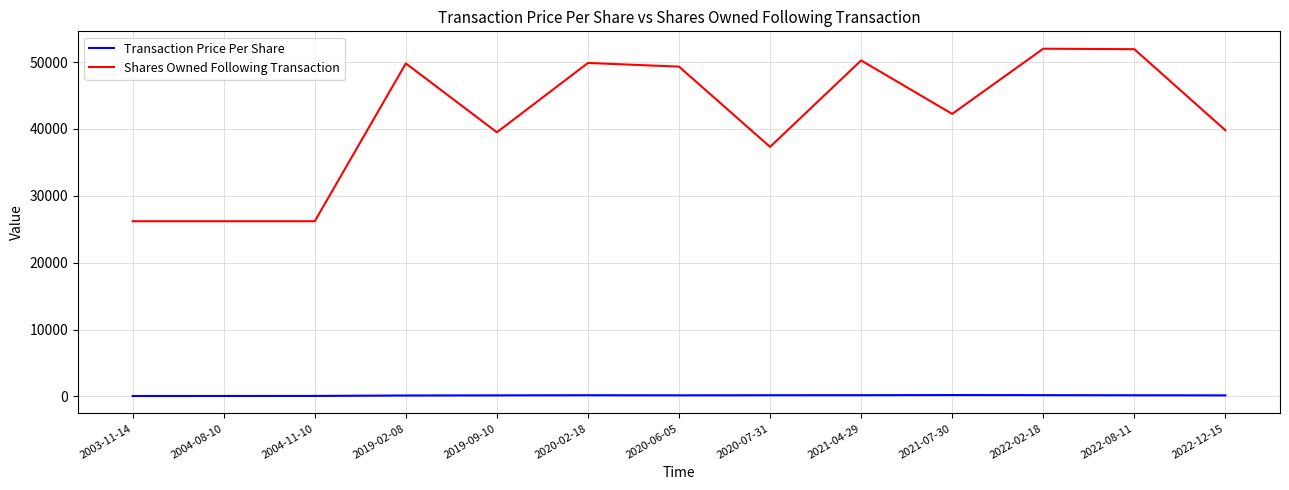

Which series has the largest range (max minus min)?

Shares Owned Following Transaction